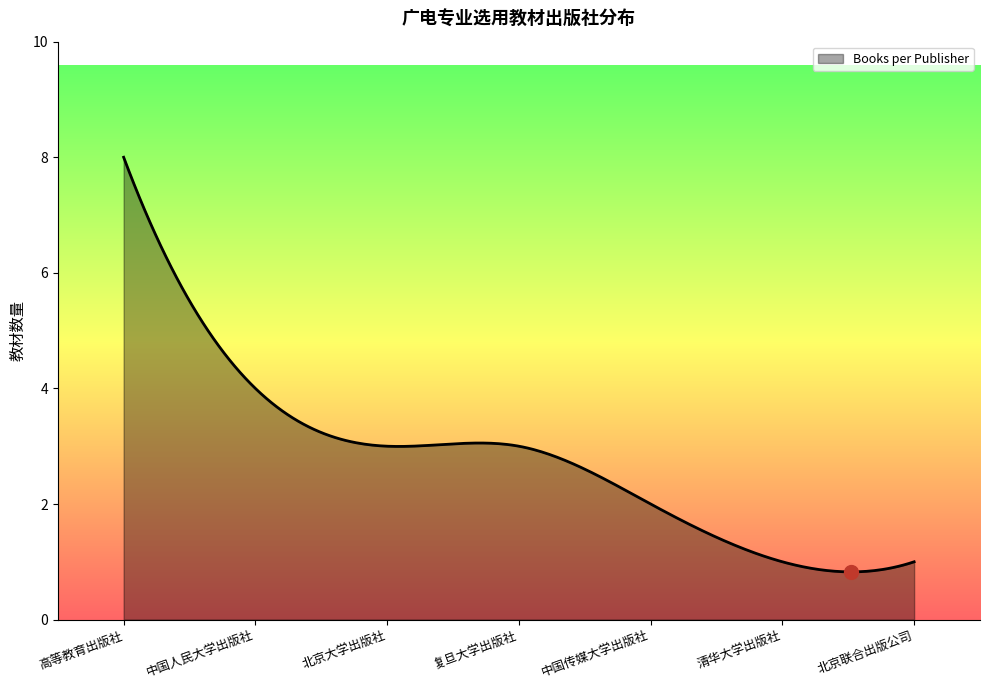

What is the greatest value displayed?

8.0